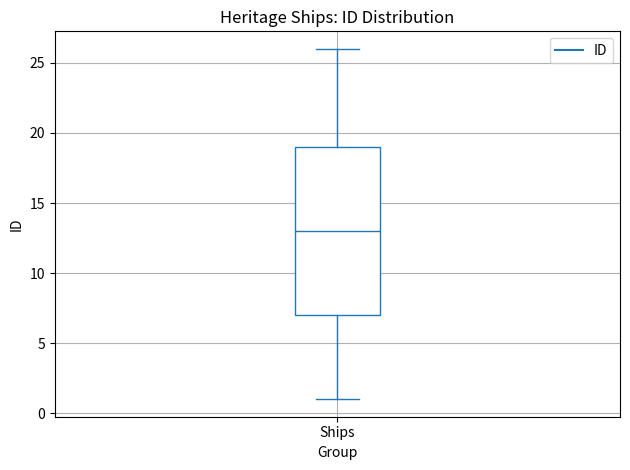

Where does the lower whisker of the box for Ships end on the y-axis? The values are not printed on the chart, so give them approximately, as read against the axis.

1